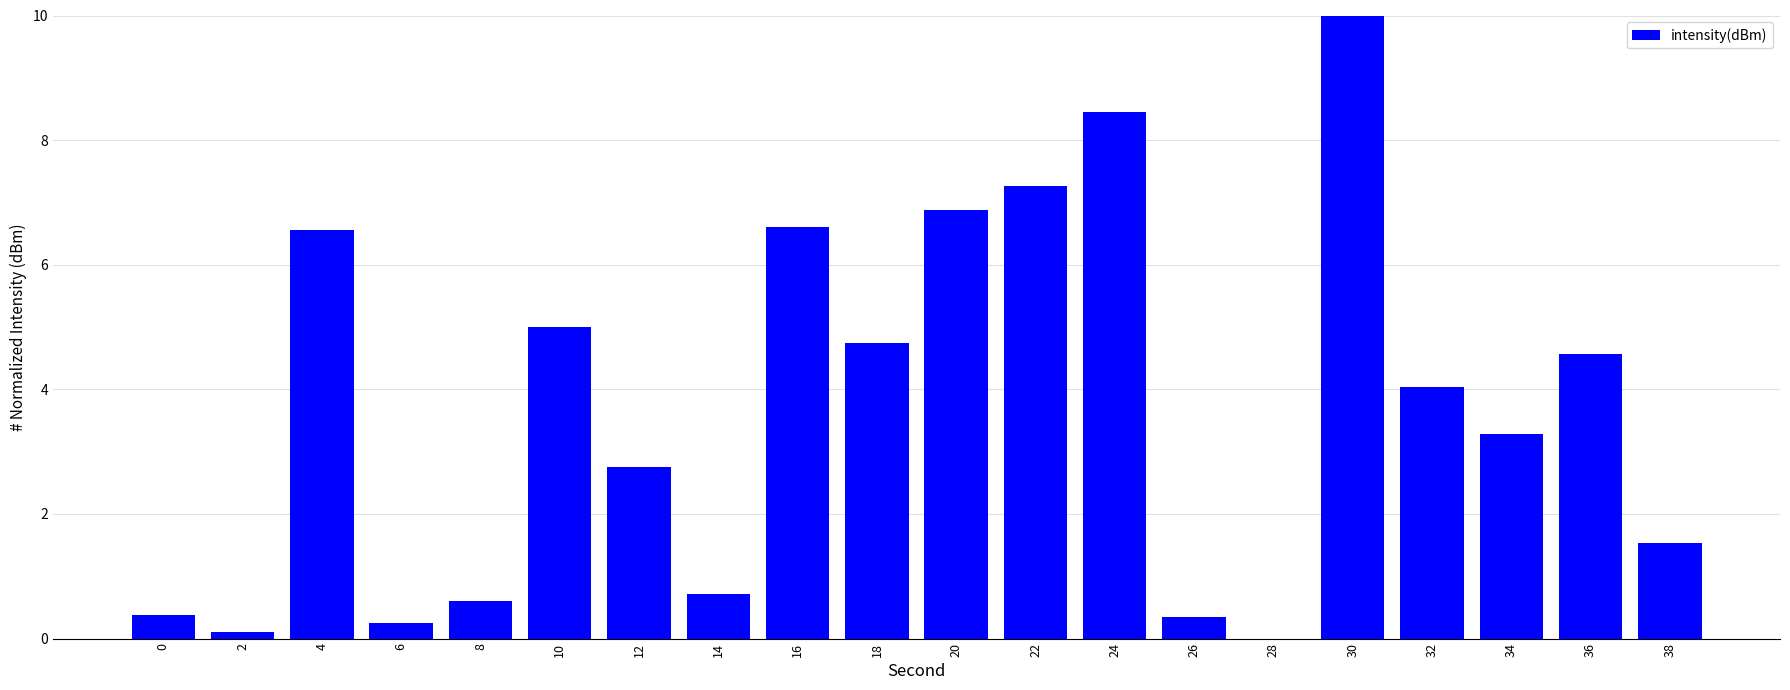

At which category does the chart reach its peak across all series?

30